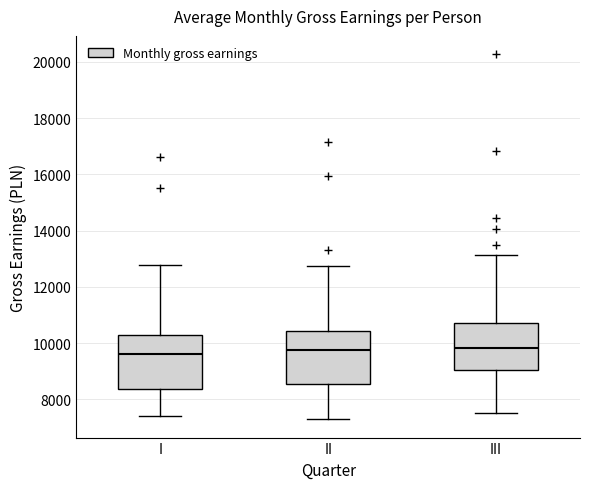

Reading left to right, transcribe this box plot: for each box, give where its median line is, the range the box spans, and where its two whiskers end, as read against the y-axis. The values are not printed on the chart, so give them approximately, as read against the axis.

I: median 9600, box 8400 to 10200, whiskers 7400 to 12800
II: median 9800, box 8600 to 10400, whiskers 7200 to 12800
III: median 9800, box 9000 to 10800, whiskers 7600 to 13200